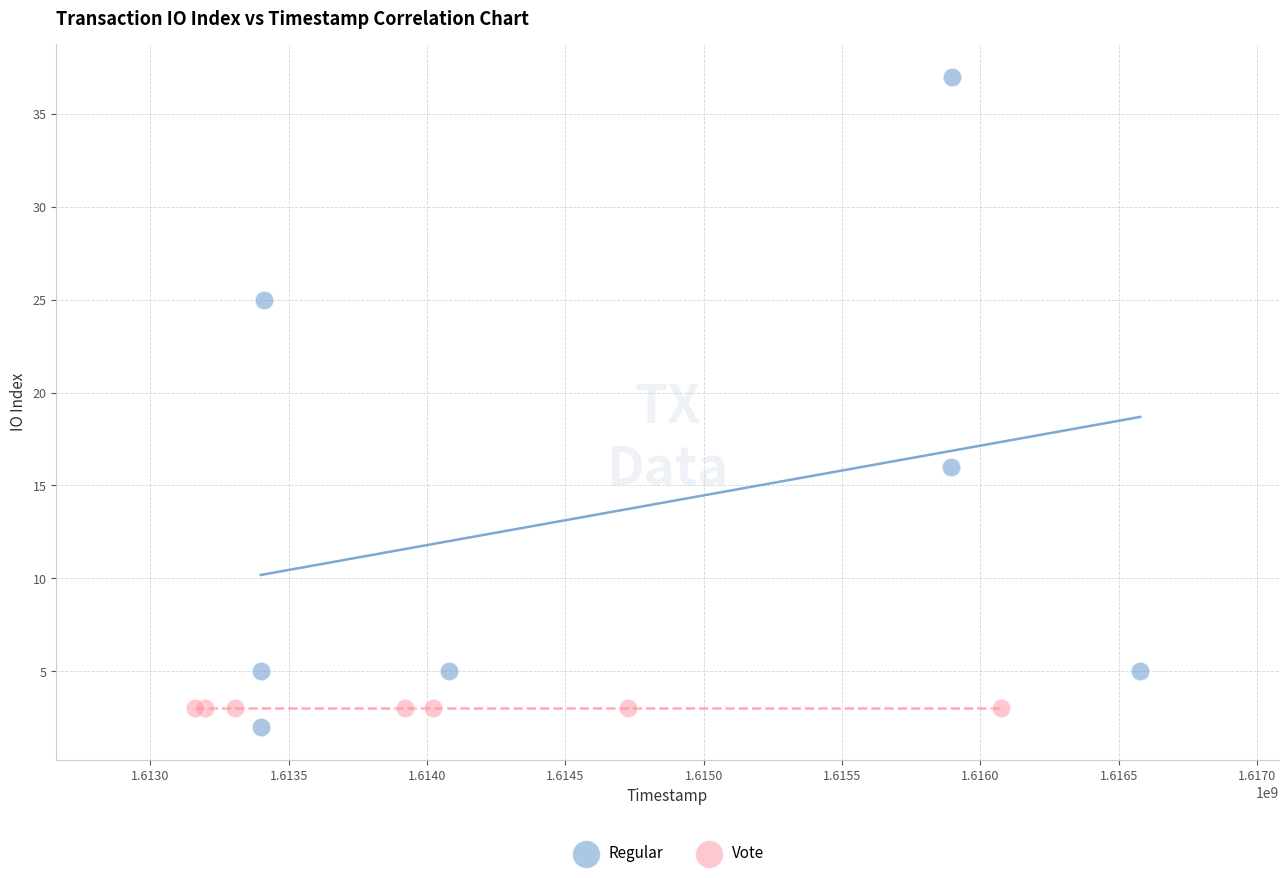

What are all the series names shown in the legend?

Regular, Vote